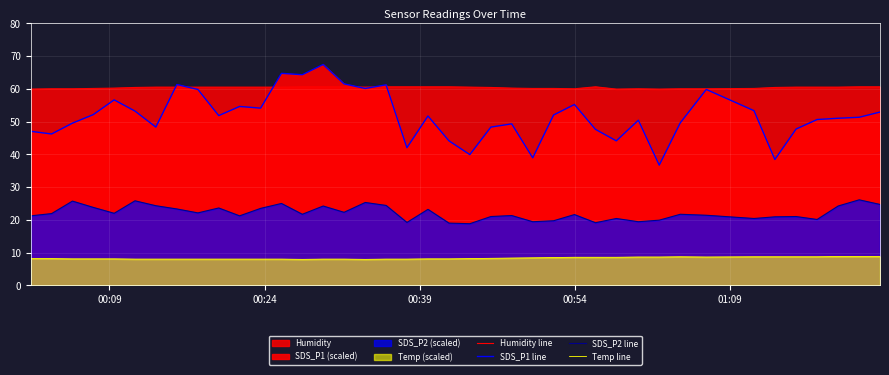

Where is SDS_P2 line nearest to the value 22?

01:09